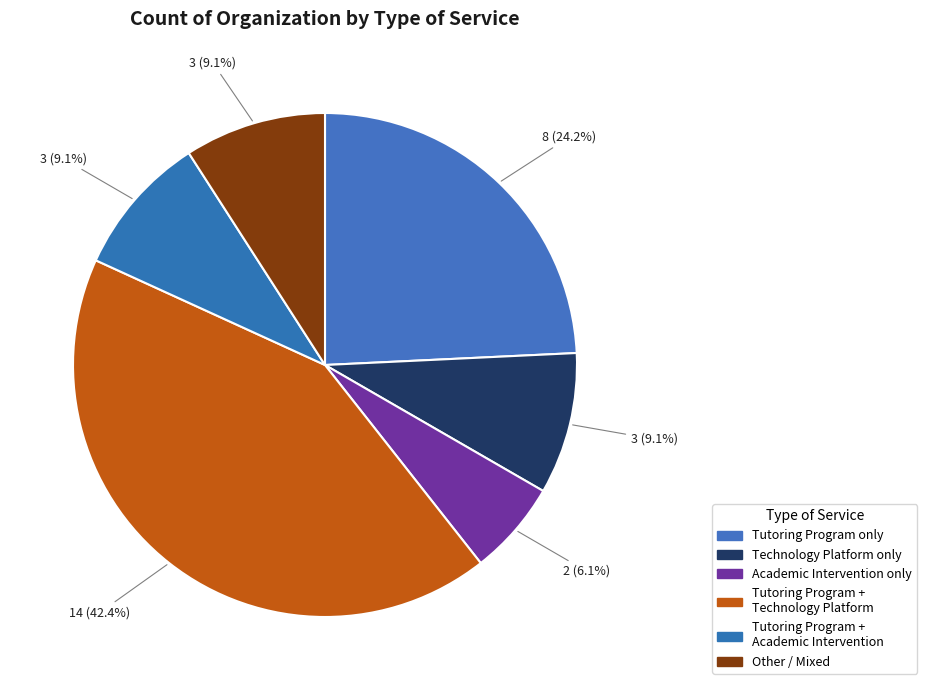

How many slices are in this pie chart?

6